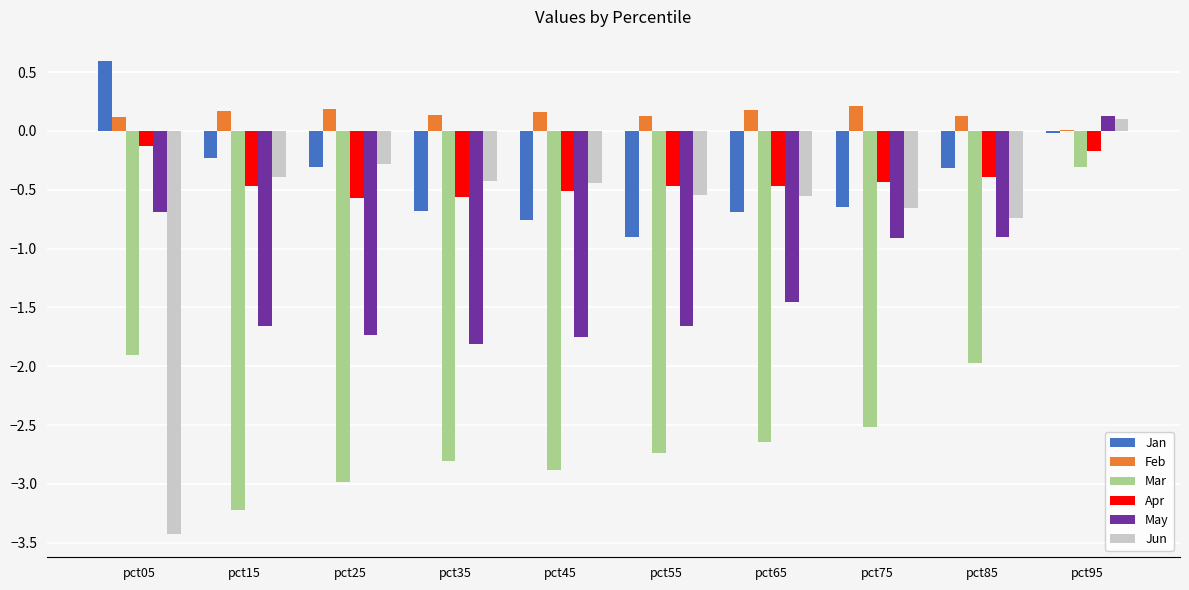

Where does the Mar series first go above -2?

pct05